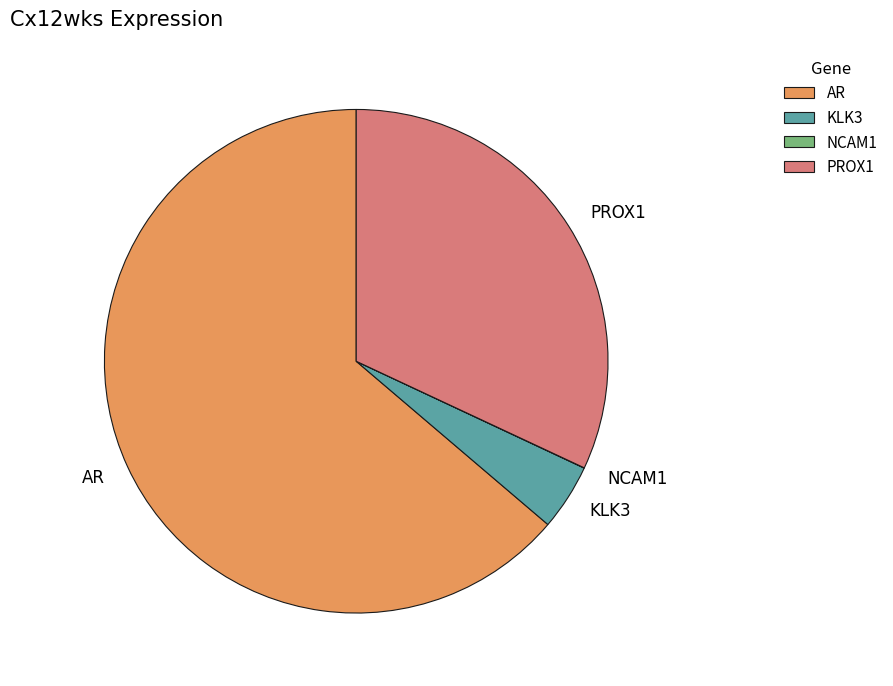

Which slice is the largest?

AR